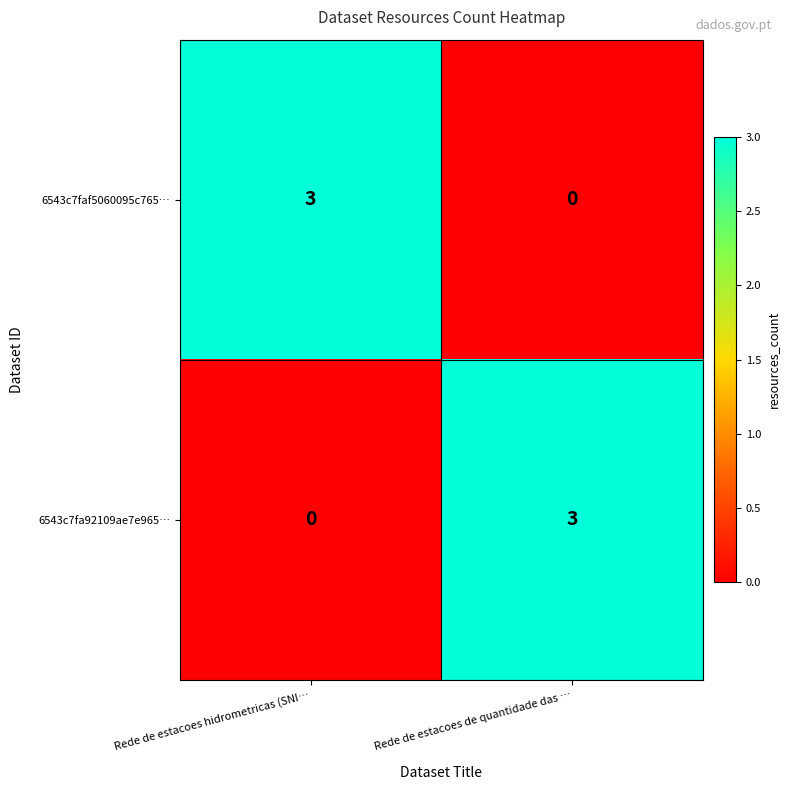

Reading left to right, list all the values displayed in this chart.

6543c7faf5060095c765…: 3	0
6543c7fa92109ae7e965…: 0	3